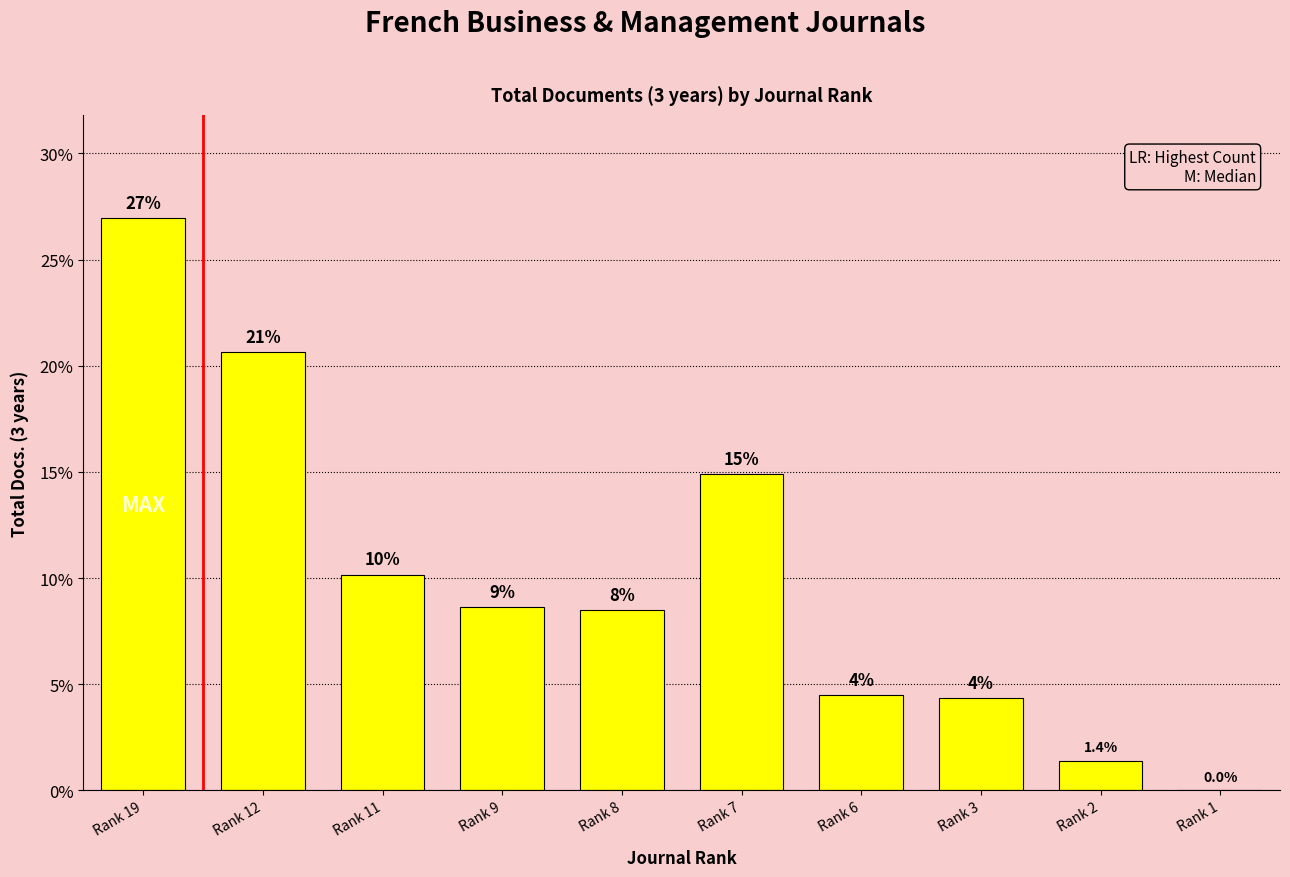

Does the chart contain stacked bars?

No